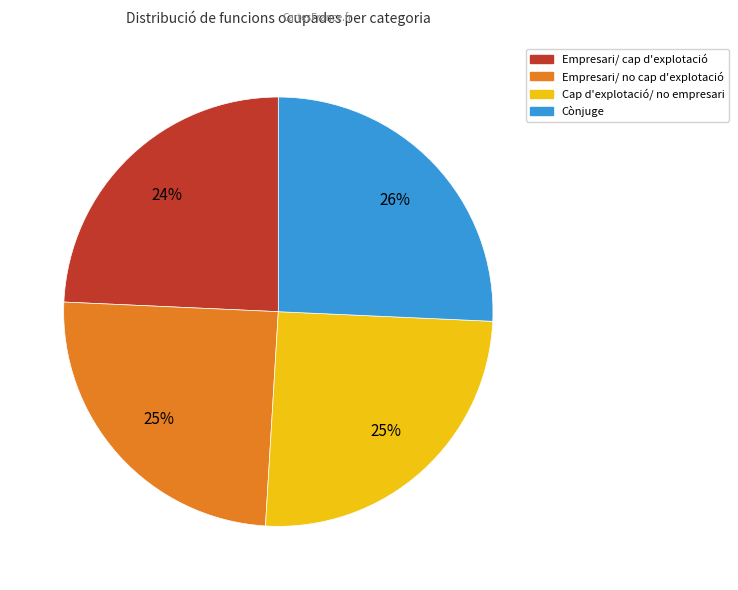

What percentage is the Empresari/ cap d'explotació slice, to the nearest percent?

24%